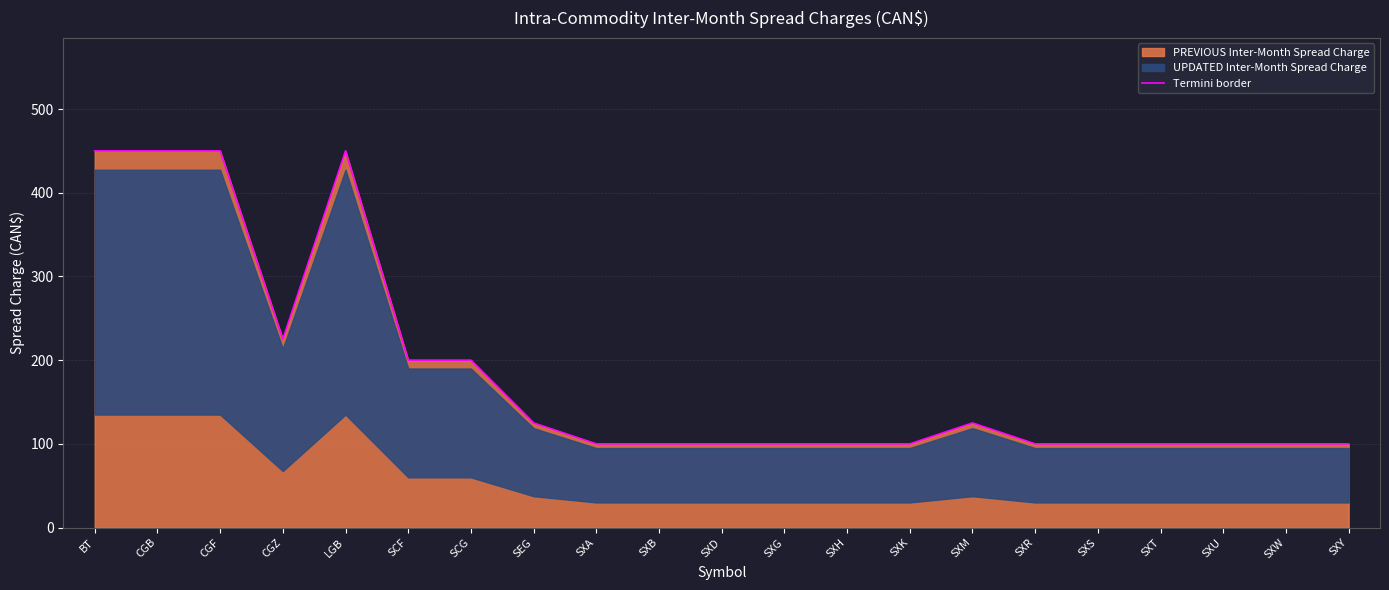

Is it true that the value at SXT is 100?

True